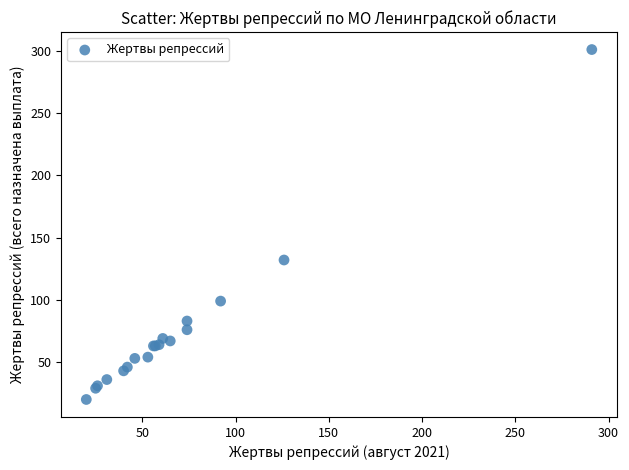

What Y value in the scatter plot is closest to 160?

132